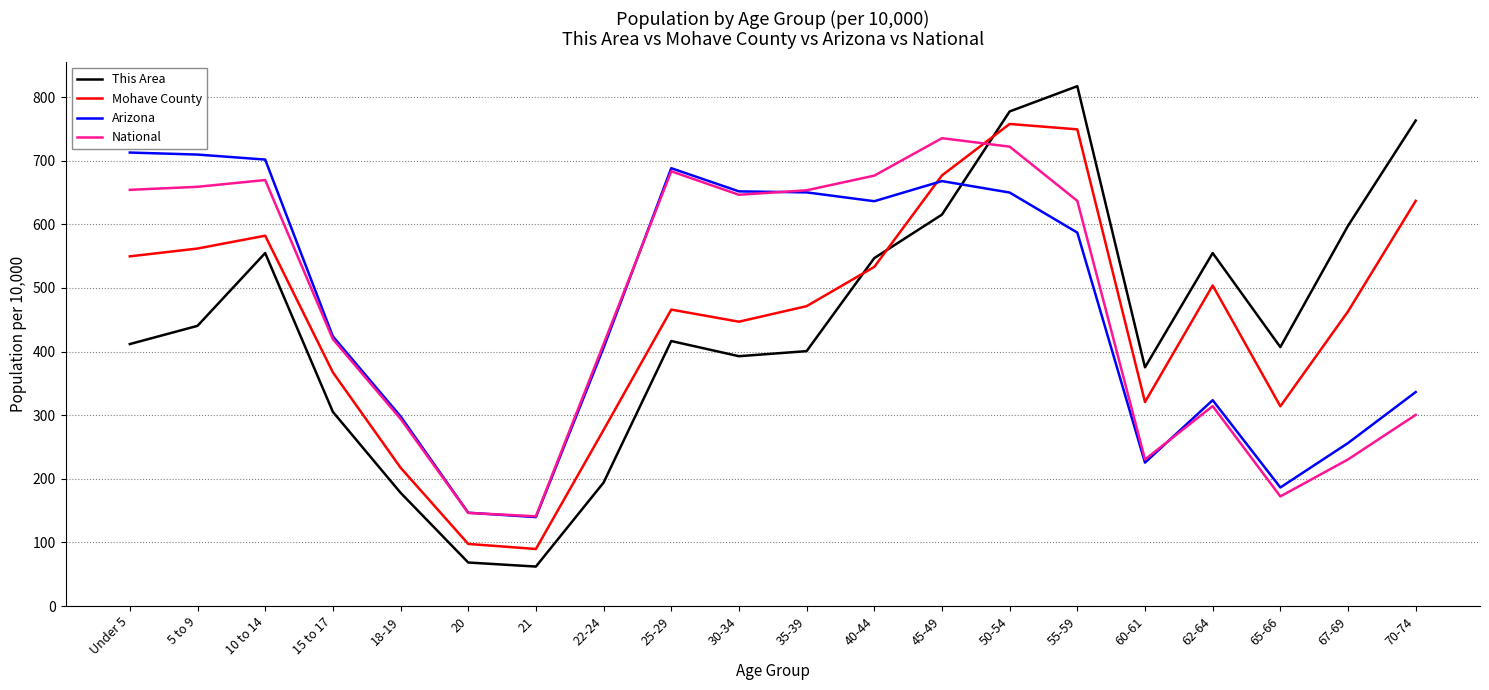

The Arizona series shows 1056.3 at 10 to 14. True or false?

False